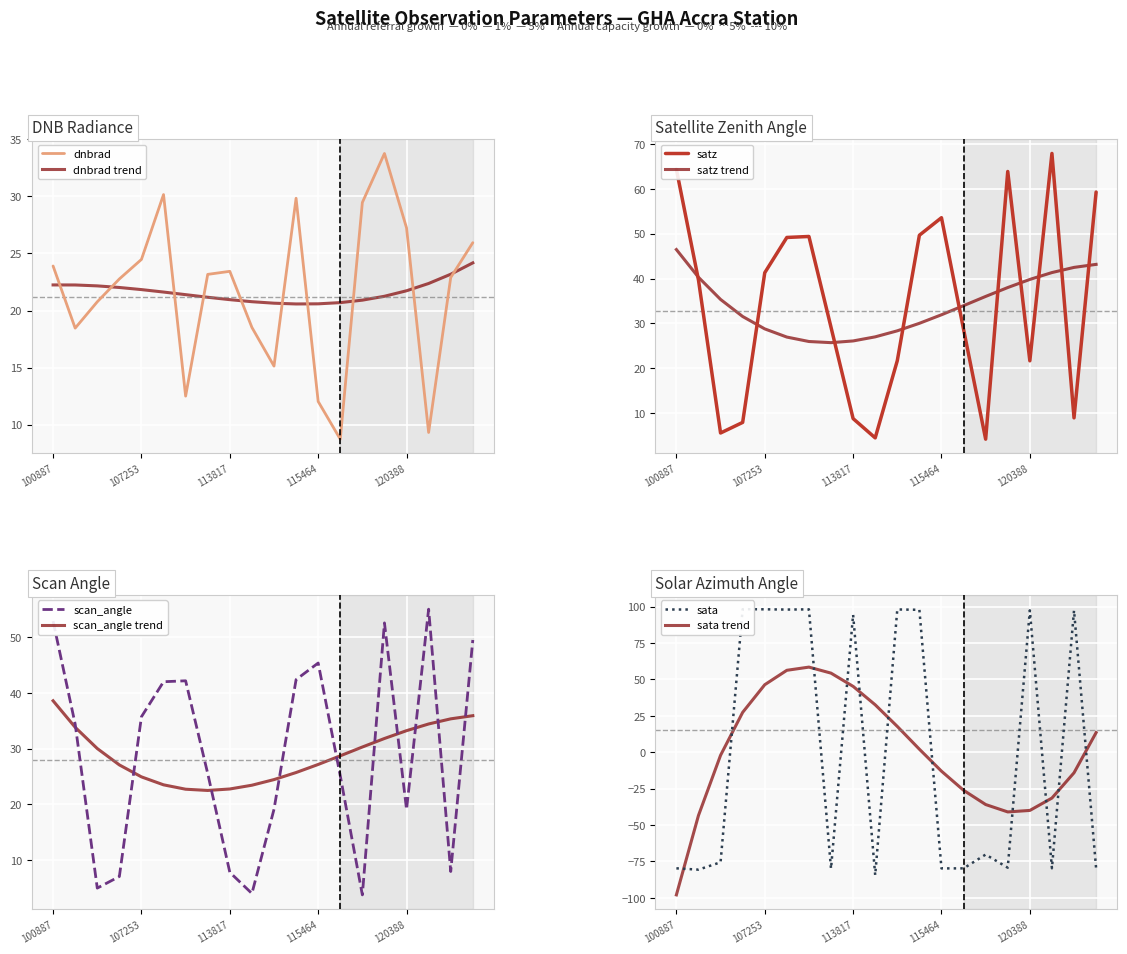

True or false: dnbrad has more than 1 points higher than both neighbors.

True